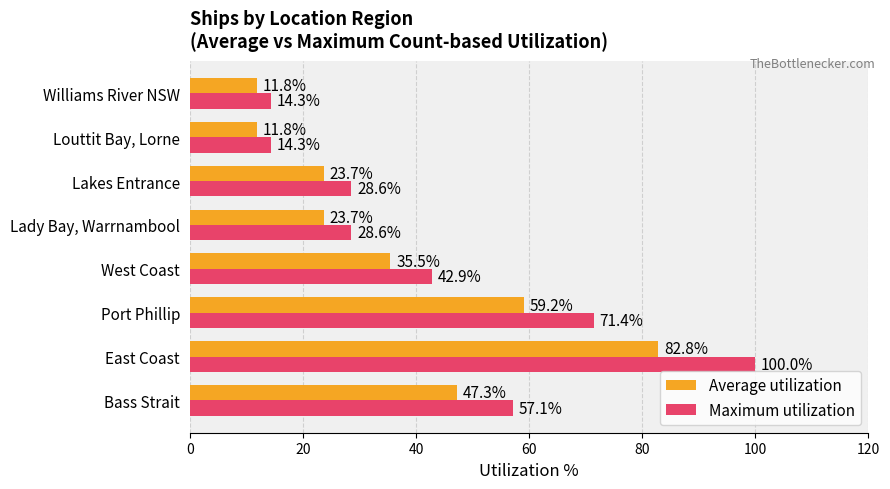

What is the spread (max minus min) of values at East Coast?

17.2